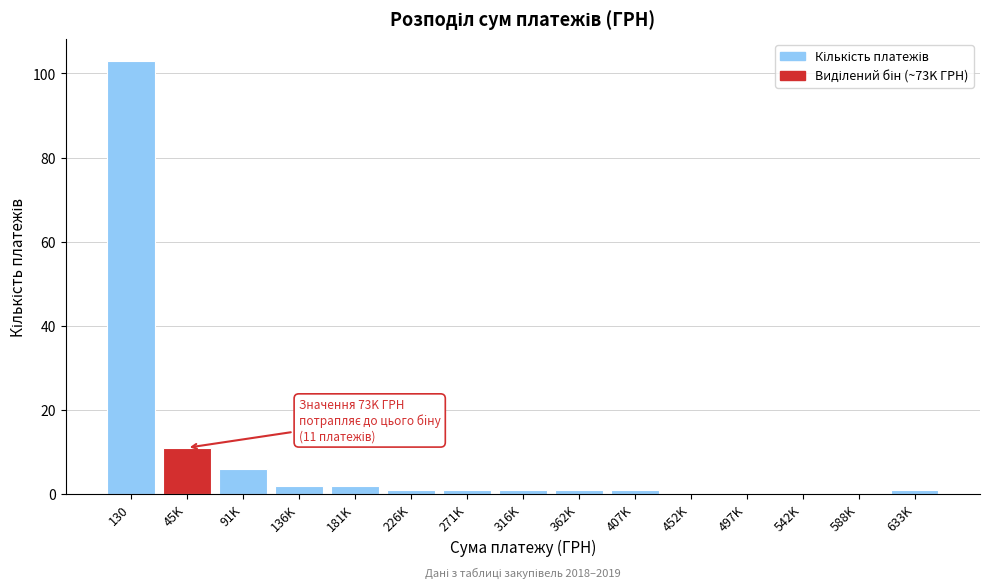

Reading left to right, list all the values displayed in this chart.

130=103	45K=11	91K=6	136K=2	181K=2	226K=1	271K=1	316K=1	362K=1	407K=1	452K=0	497K=0	542K=0	588K=0	633K=1